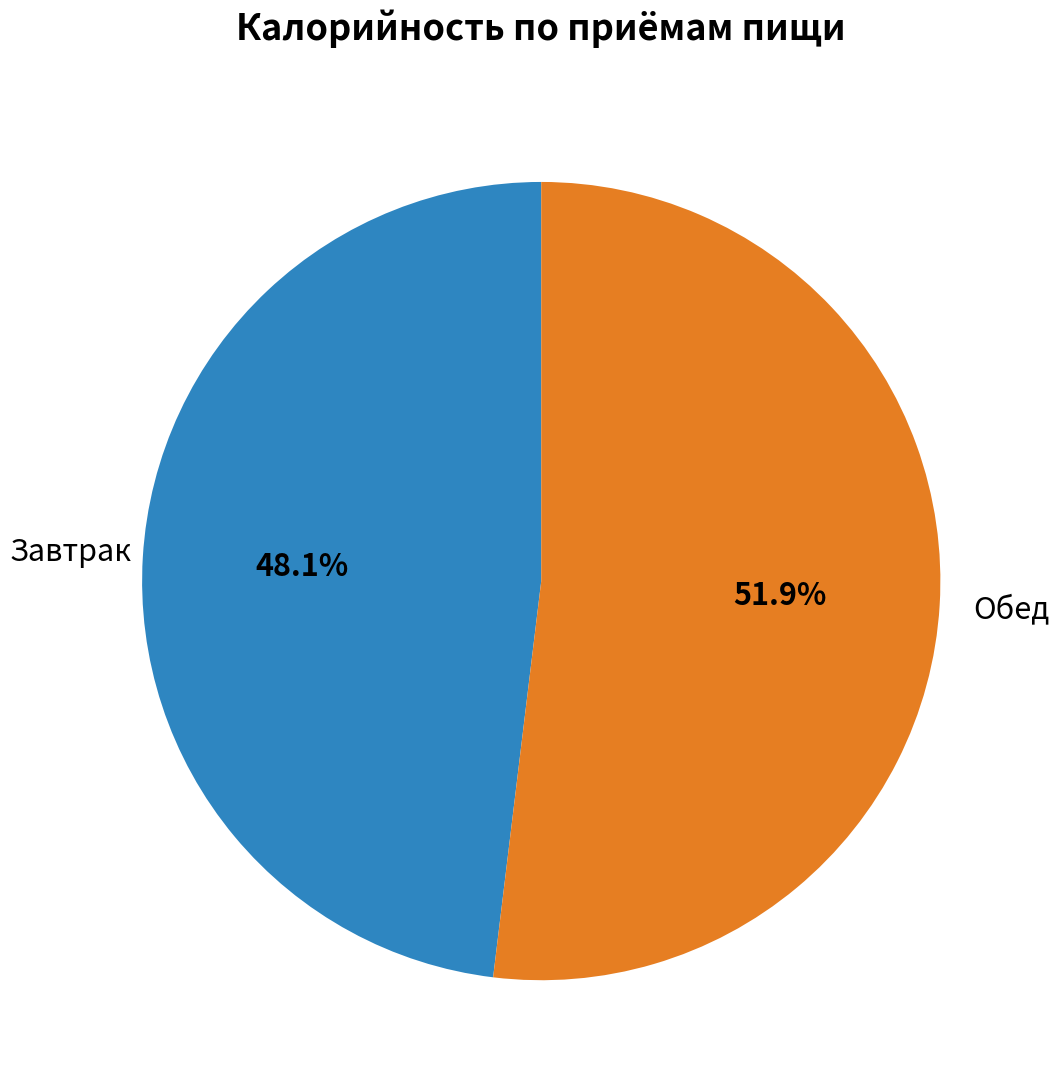

Between Обед and Завтрак, which is larger?

Обед